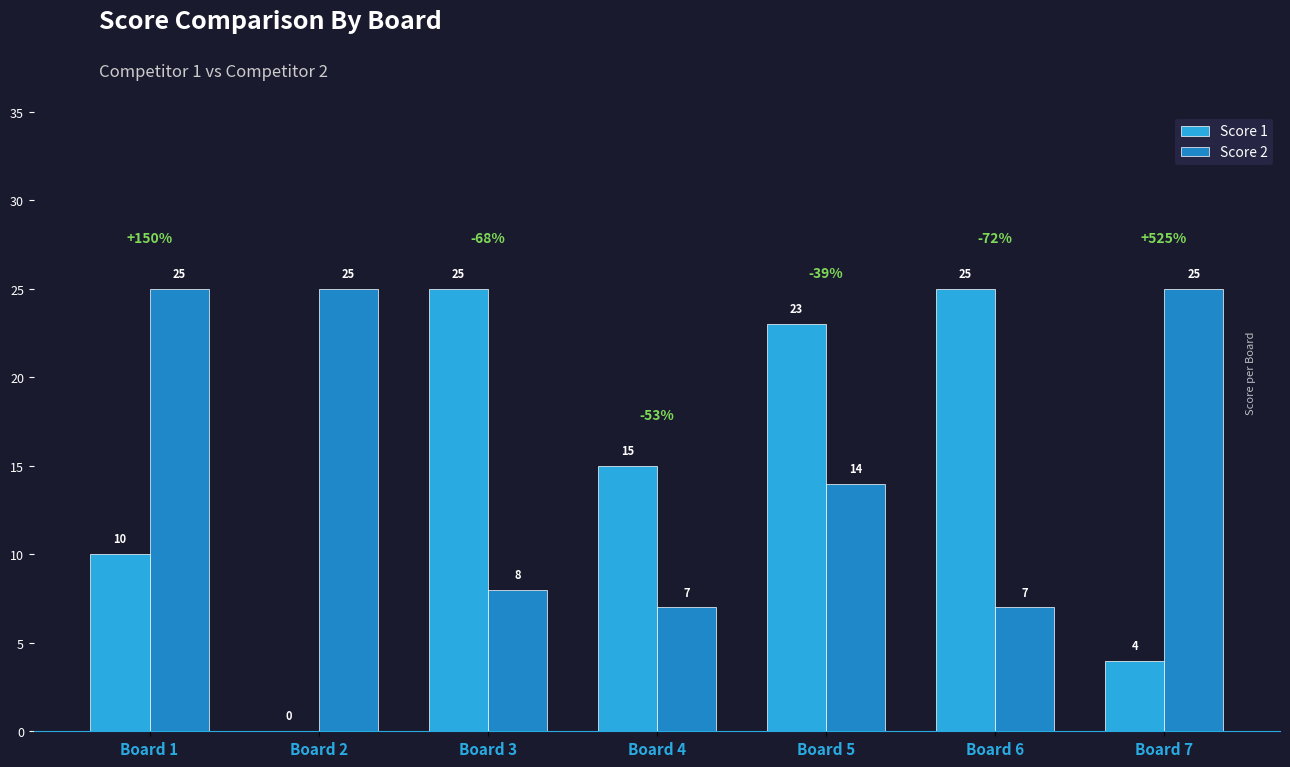

Is it true that Score 2 equals 41 at Board 1?

False